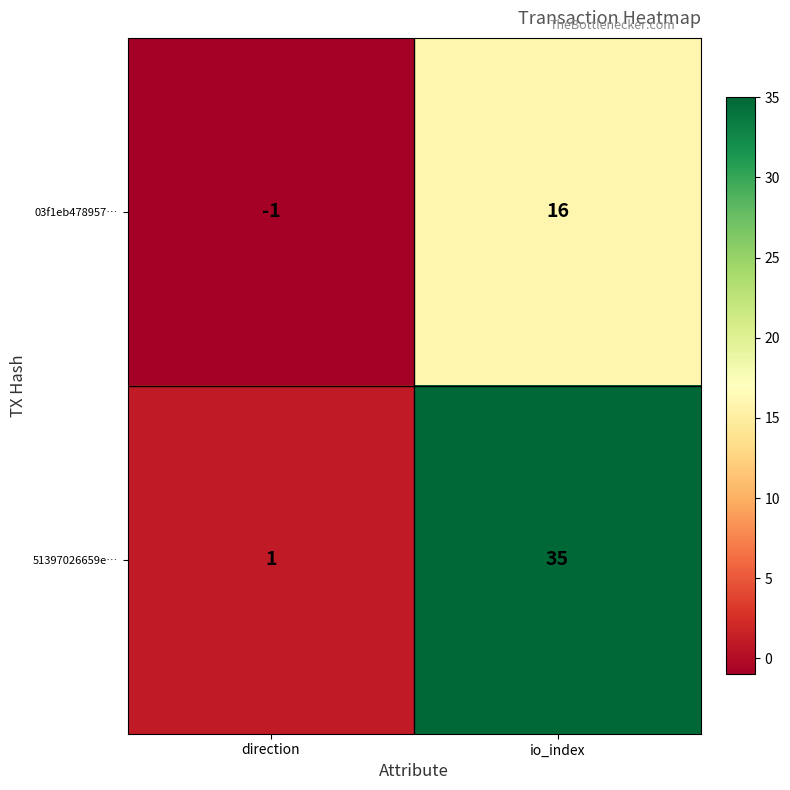

What is the spread (max minus min) of values at io_index?

19